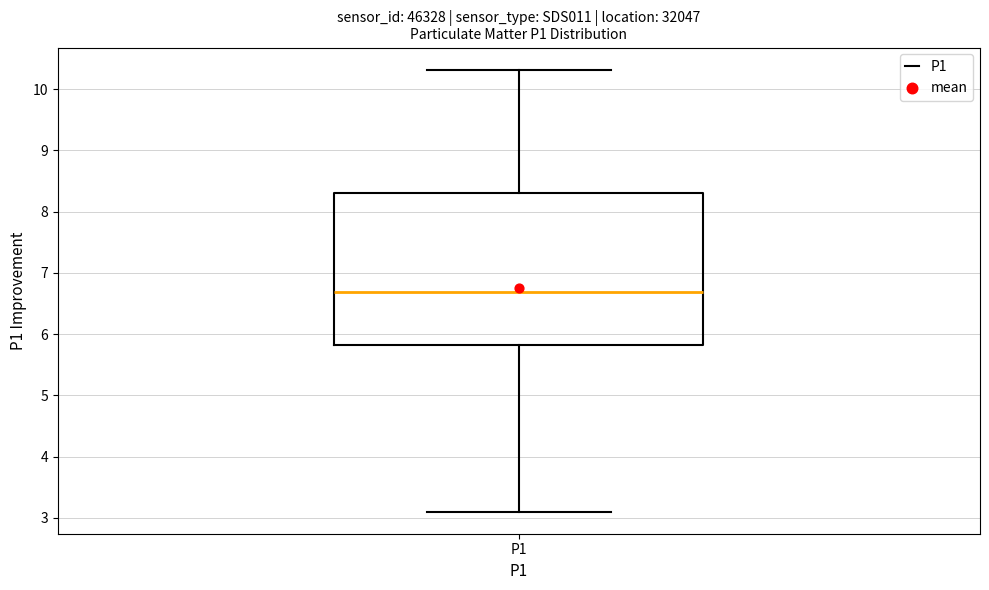

Transcribe this box plot: give where the median line is, the range the box spans, and where the two whiskers end, as read against the y-axis. The values are not printed on the chart, so give them approximately, as read against the axis.

median 6.7, box 5.8 to 8.3, whiskers 3.1 to 10.3